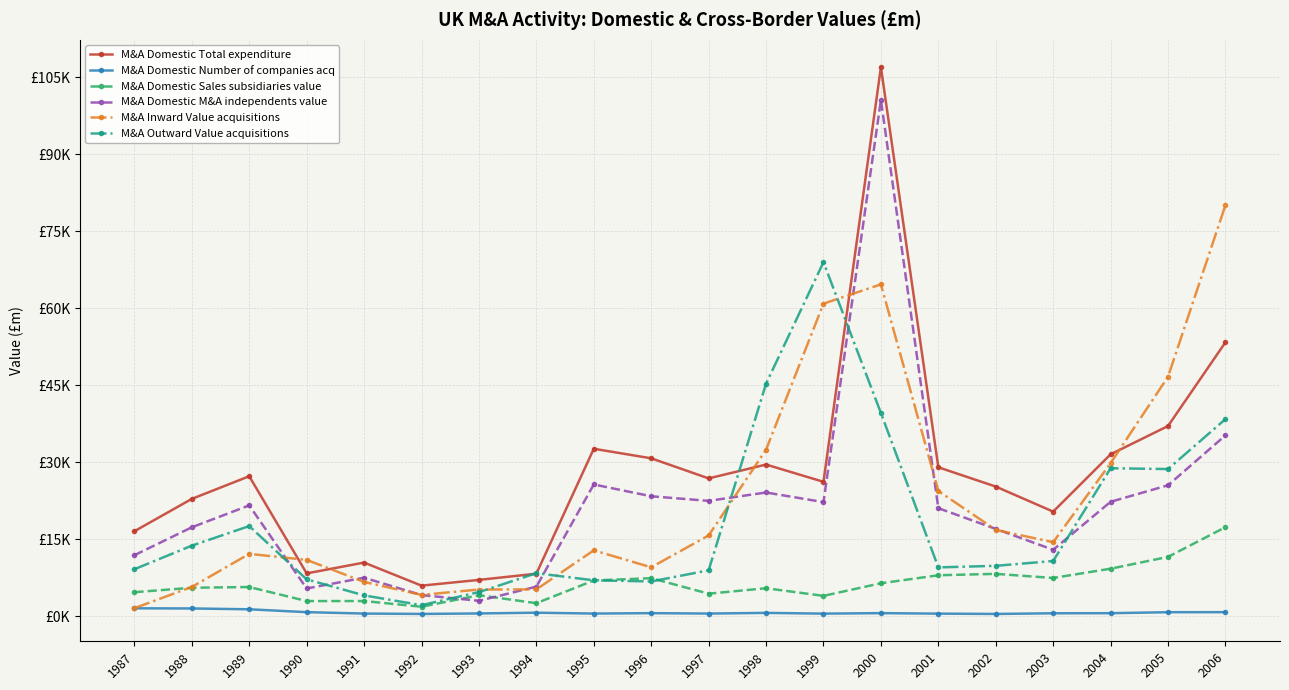

Does the chart display data point markers on the line(s)?

Yes